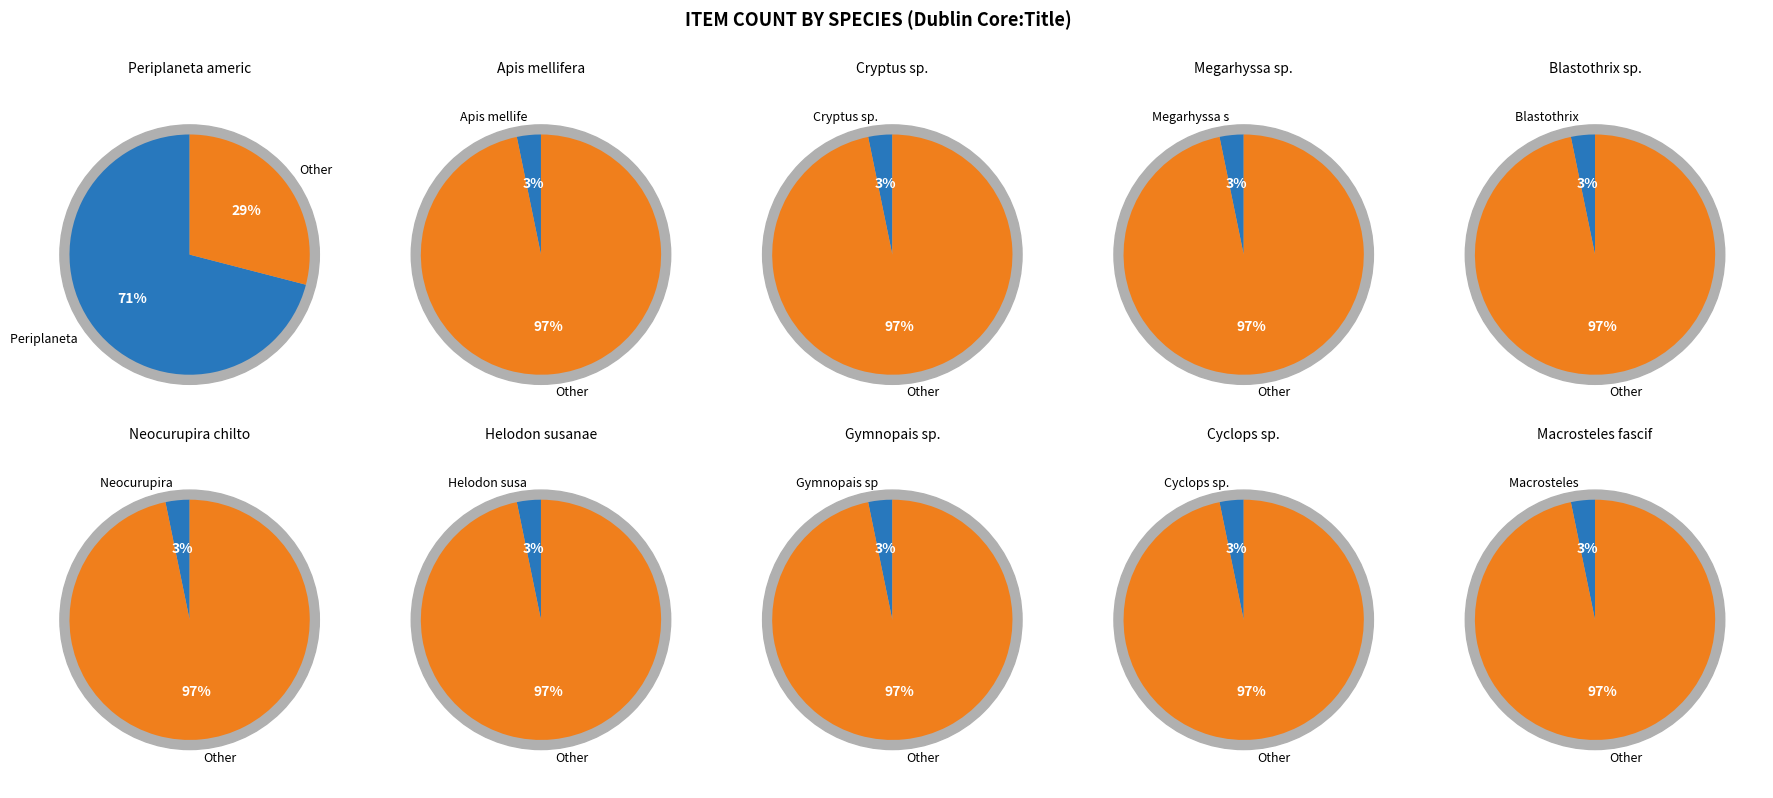

Approximately how many times larger is the value at Cryptus sp. compared to Macrosteles fascifrons?

1.0